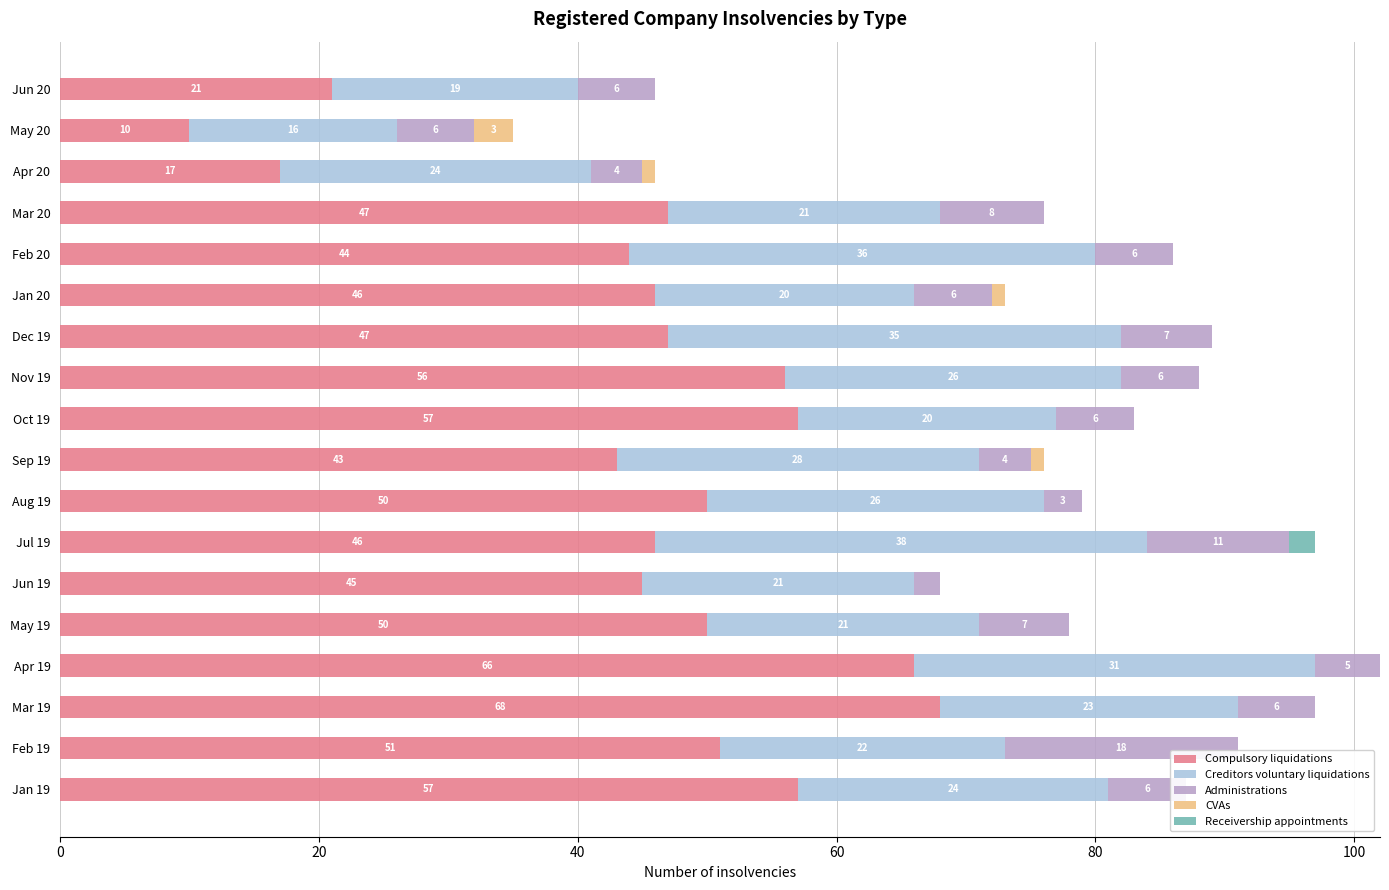

Rank the series by their maximum value, from lowest to highest.

Receivership appointments, CVAs, Administrations, Creditors voluntary liquidations, Compulsory liquidations